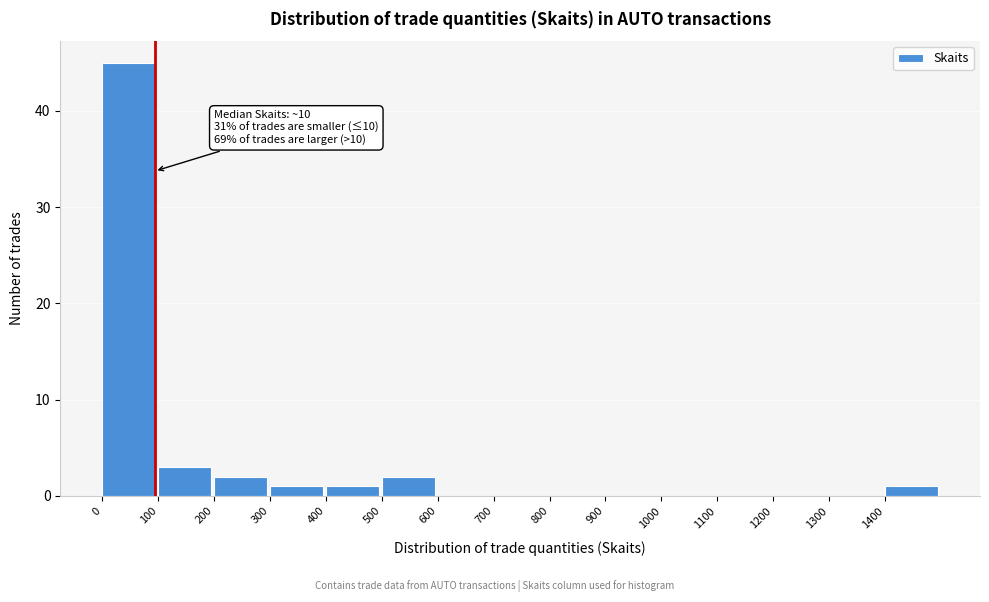

Which range on the x-axis has the tallest bar?

0 to 100